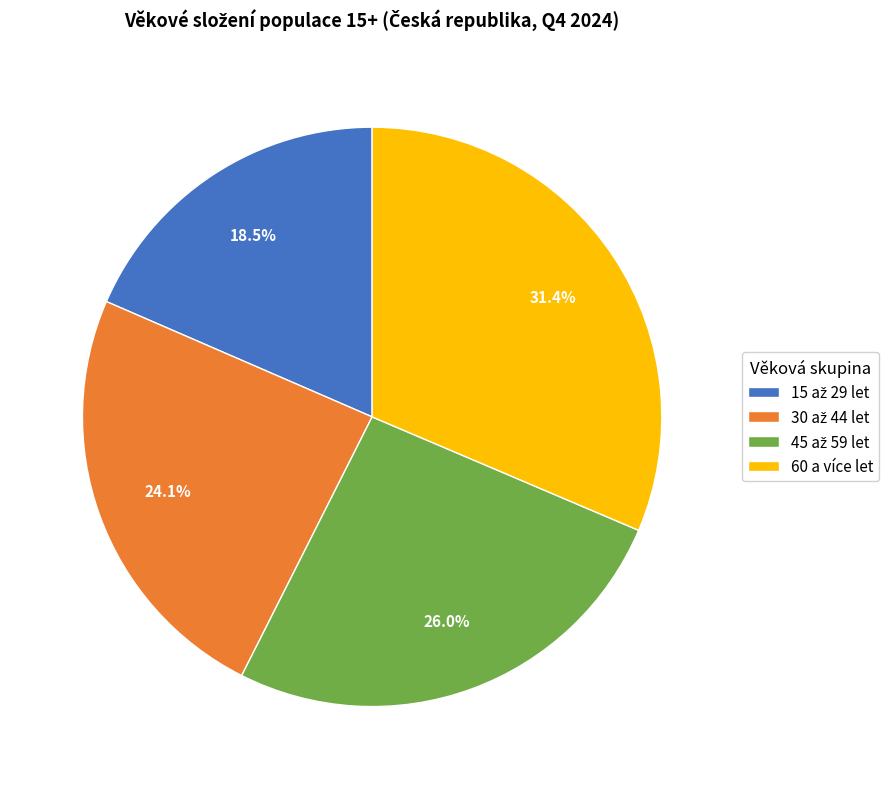

How many slices are in this pie chart?

4